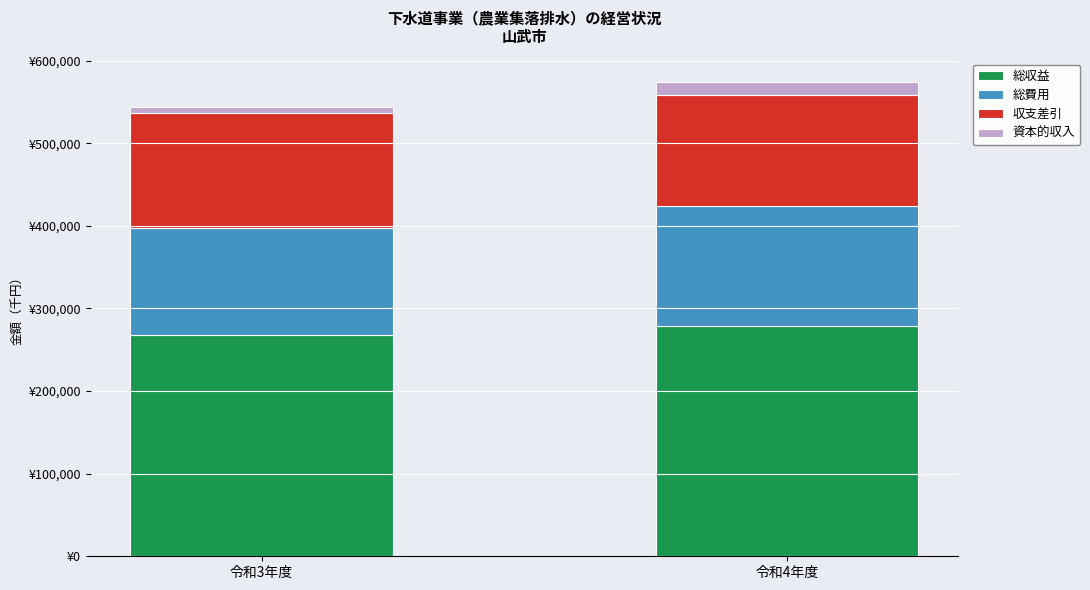

What is the maximum value for 総収益?

279037